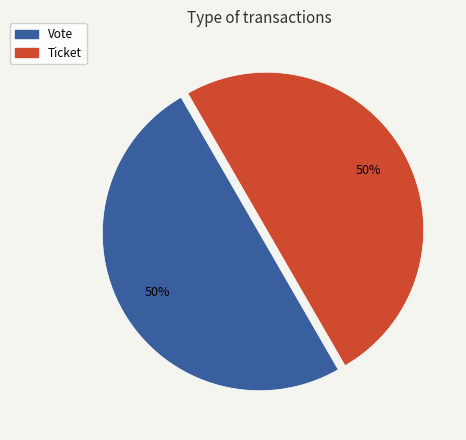

How many slices are in this pie chart?

2